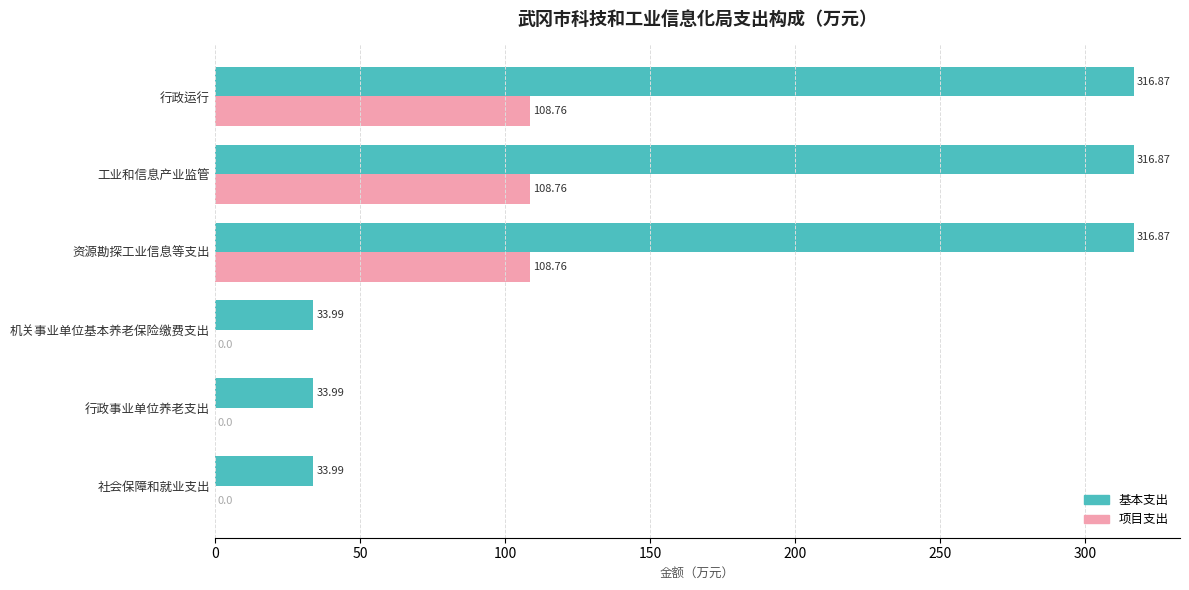

Which series changed the most between 社会保障和就业支出 and 资源勘探工业信息等支出?

基本支出